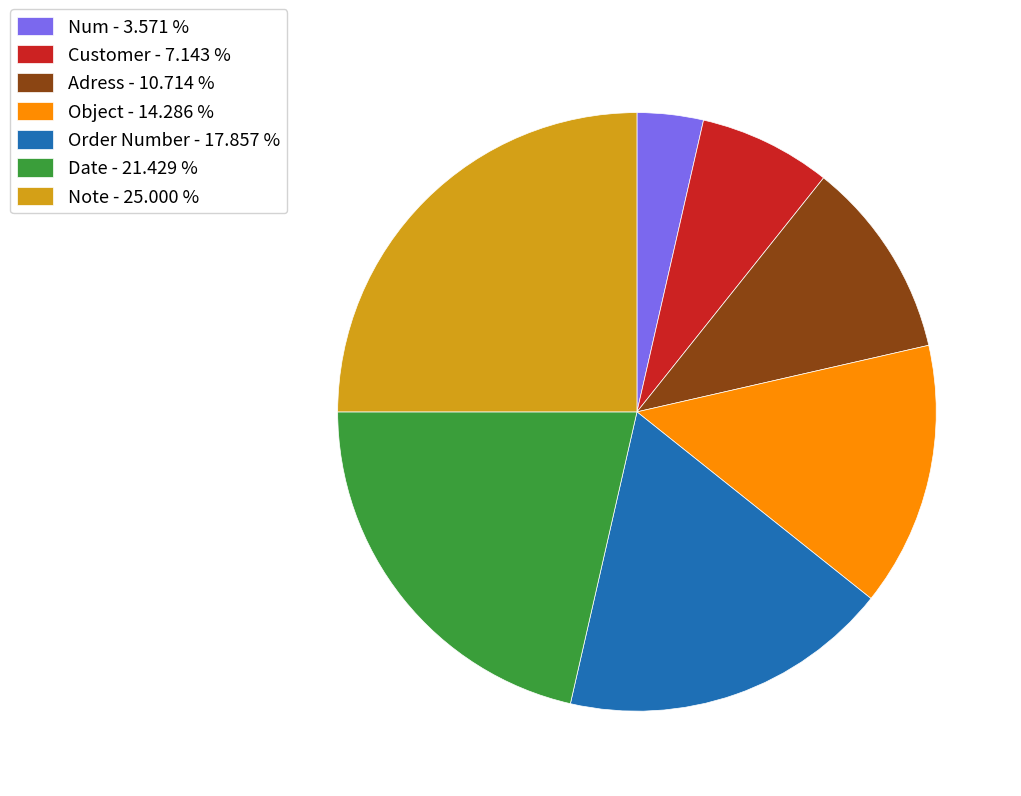

Which slice is the smallest?

Num